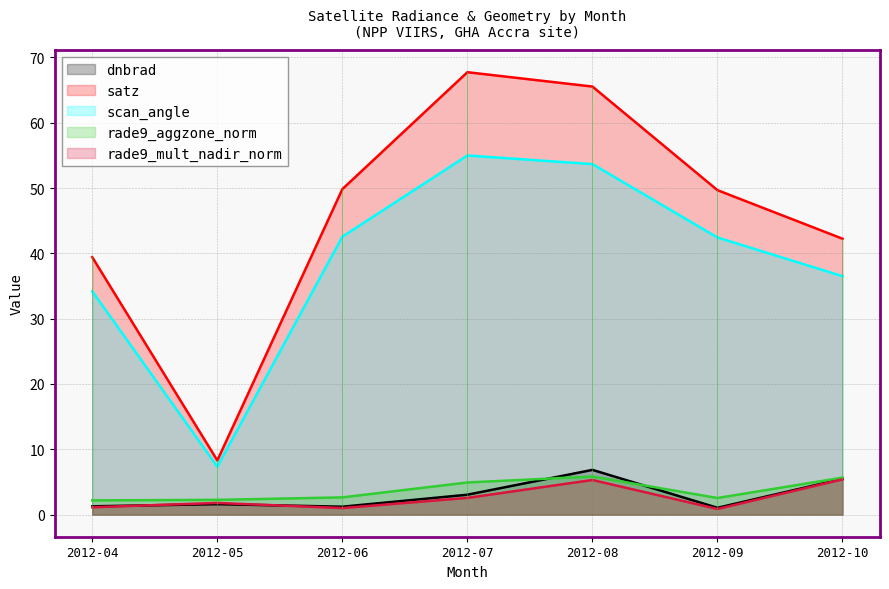

Reading left to right, list all the values displayed in this chart.

dnbrad: 2012-04=1.3	2012-05=1.6	2012-06=1.2	2012-07=3.0	2012-08=6.8	2012-09=1.0	2012-10=5.5
satz: 2012-04=39.4	2012-05=8.3	2012-06=49.8	2012-07=67.7	2012-08=65.5	2012-09=49.7	2012-10=42.2
scan_angle: 2012-04=34.2	2012-05=7.3	2012-06=42.5	2012-07=55.0	2012-08=53.7	2012-09=42.4	2012-10=36.5
rade9_aggzone_norm: 2012-04=2.2	2012-05=2.3	2012-06=2.6	2012-07=4.9	2012-08=5.8	2012-09=2.5	2012-10=5.7
rade9_mult_nadir_norm: 2012-04=1.1	2012-05=1.8	2012-06=1.0	2012-07=2.6	2012-08=5.3	2012-09=0.9	2012-10=5.4